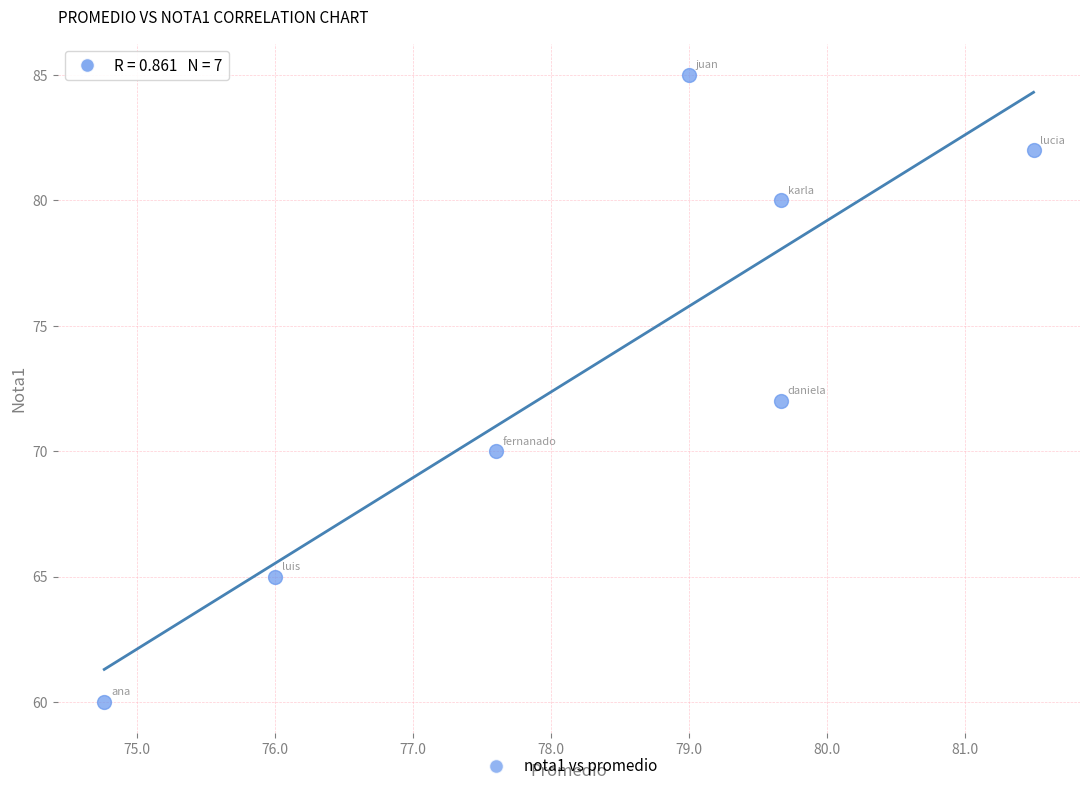

What is the average Y value?

73